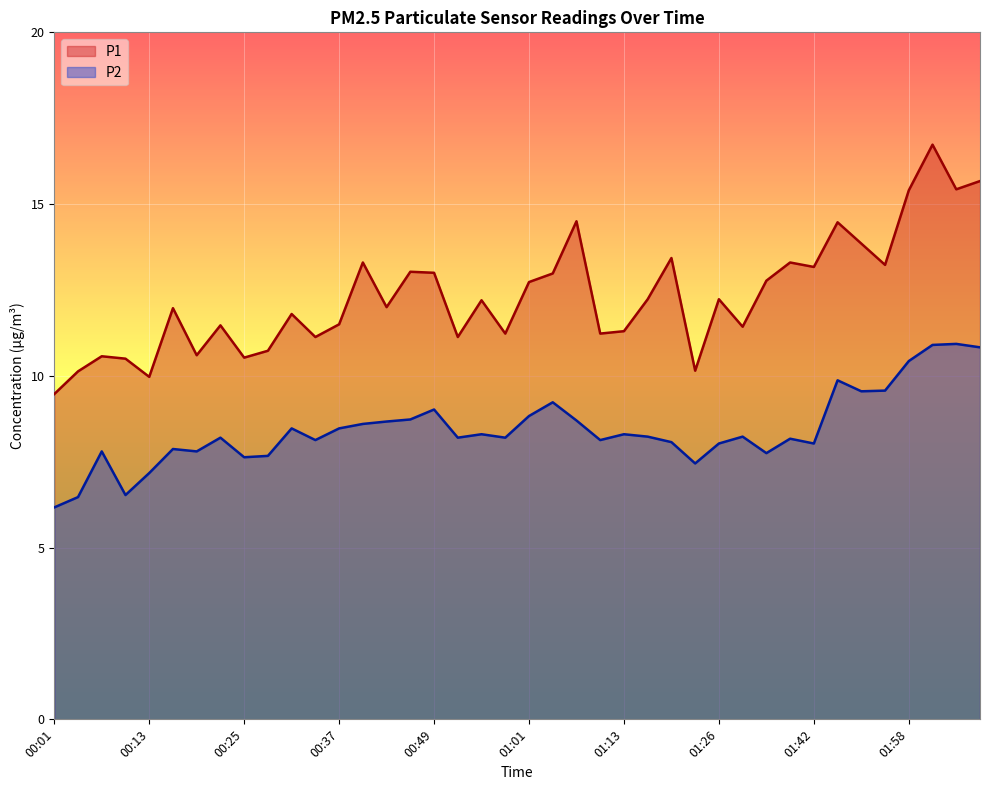

Is it true that P2 equals 8.2 at 01:16?

True